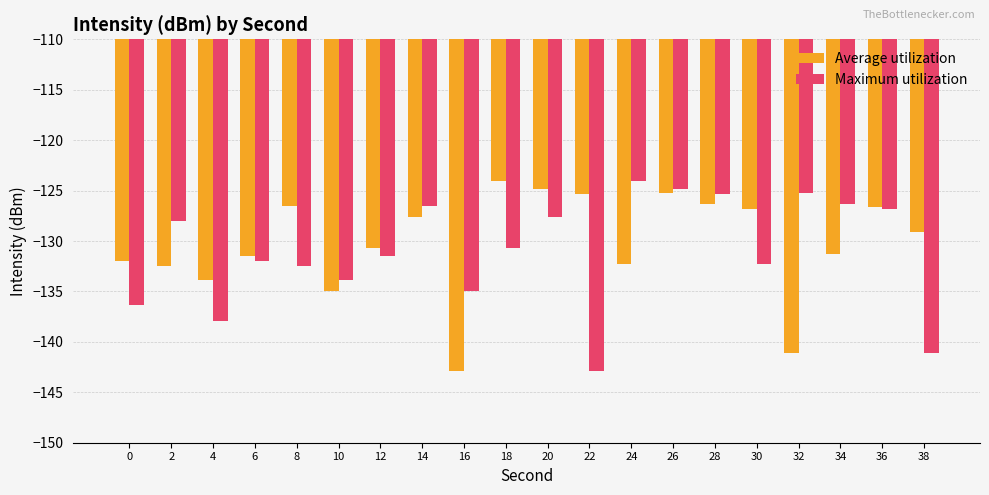

What is the total value across all series at 20?

-252.5